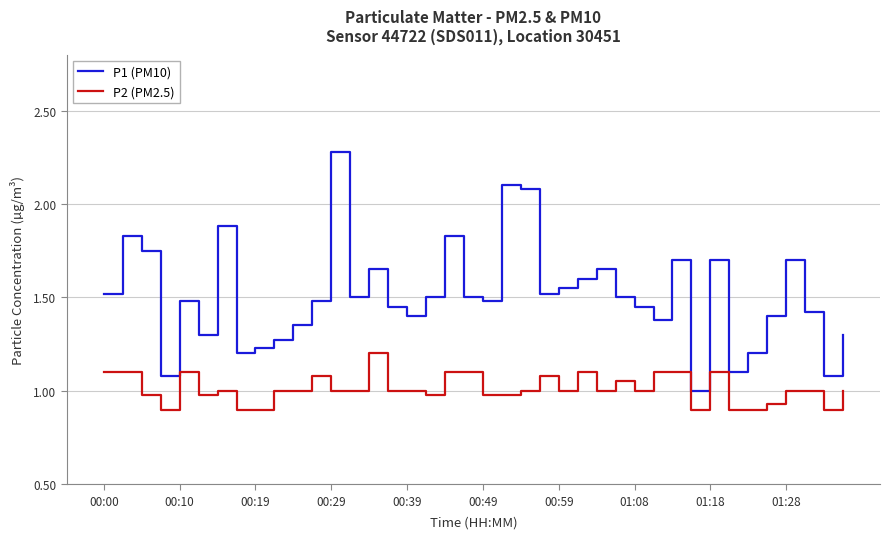

List the series in order of their overall mean, highest first.

P1 (PM10), P2 (PM2.5)